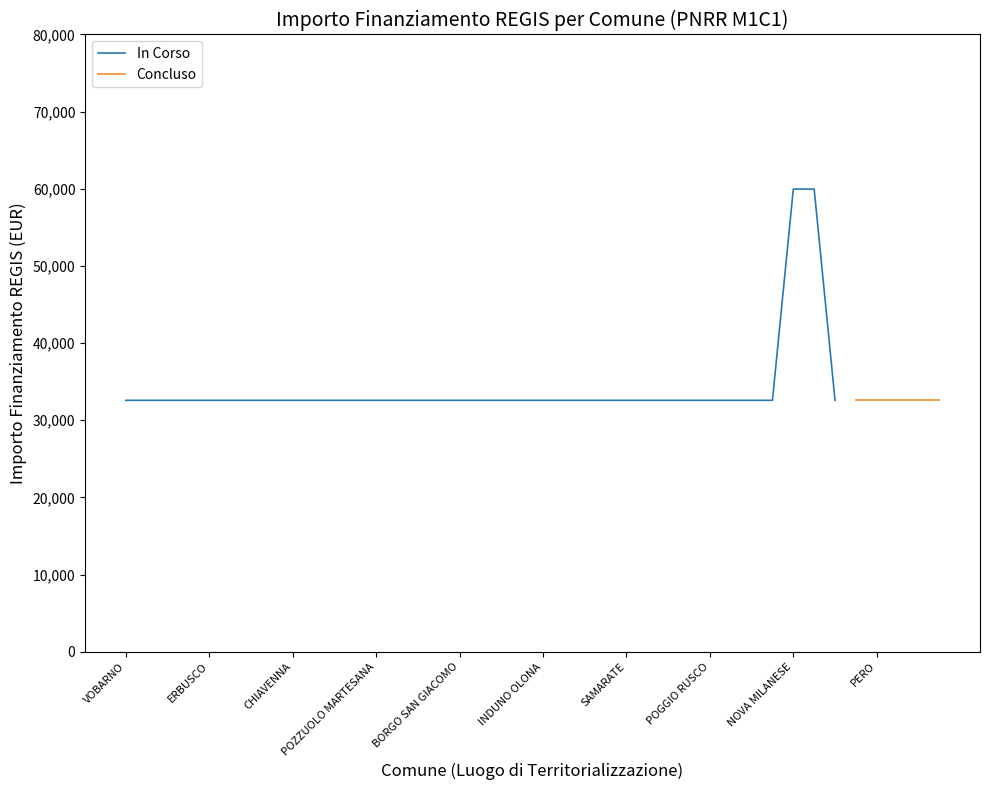

Which label corresponds to the smallest value in the chart?

VOBARNO